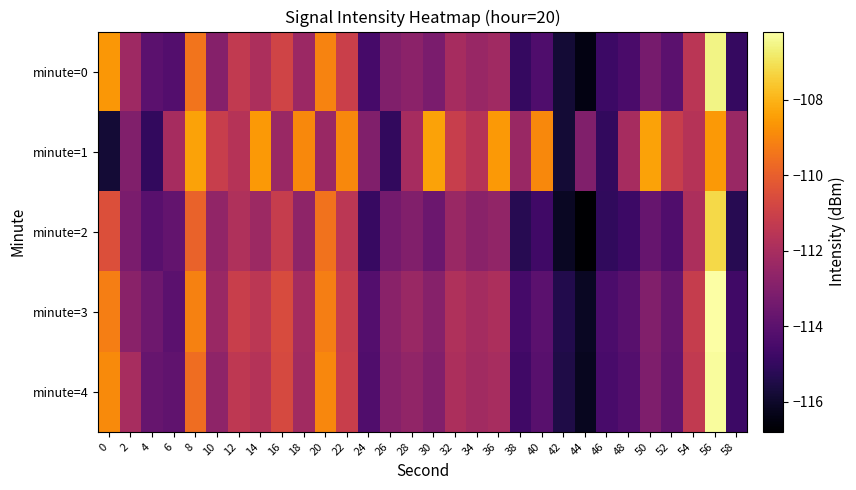

Which category has the lowest value across all series?

44